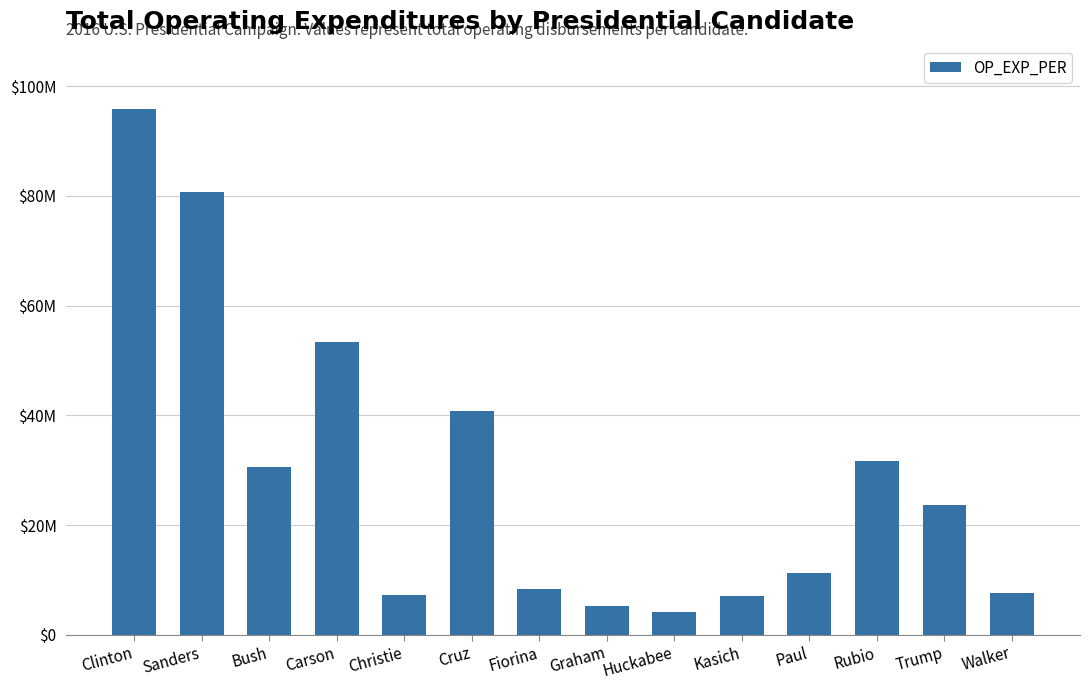

What is the label of the 11th bar from the right?

Carson